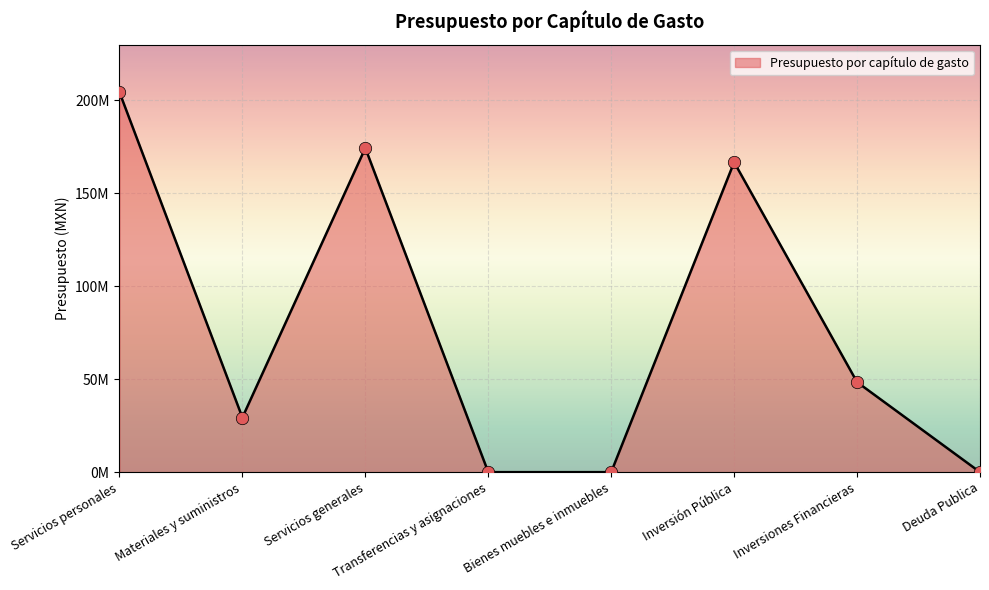

What is the ratio of the value at Servicios personales to the value at Servicios generales?

1.2